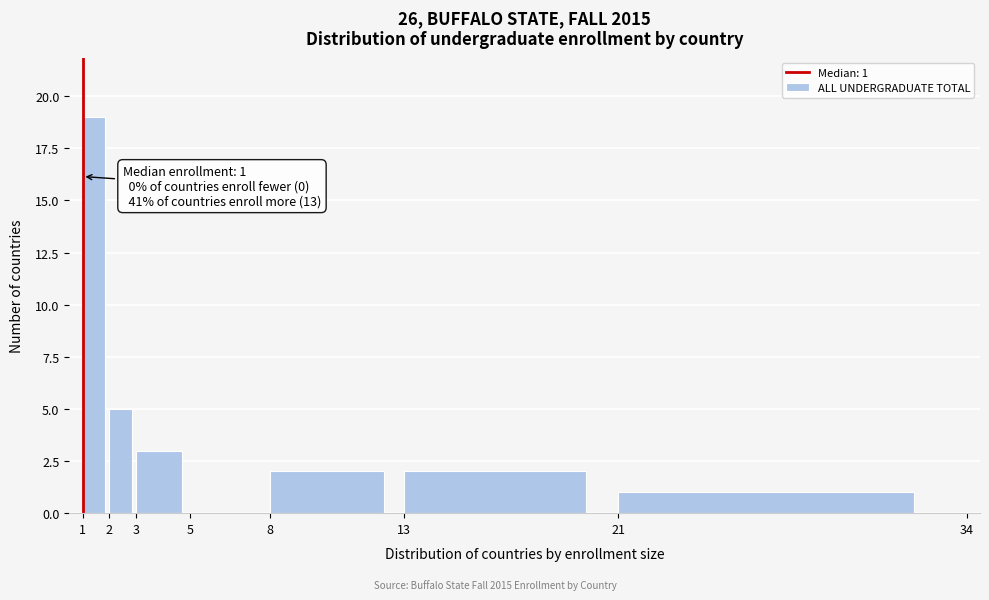

Which range on the x-axis has the tallest bar?

1 to 2